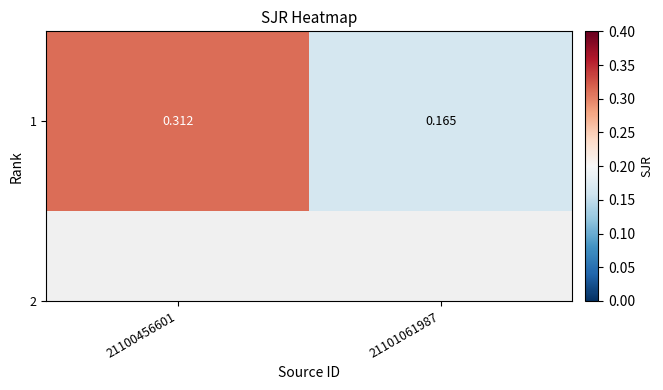

Between 21100456601 and 21101061987, which is larger?

21100456601